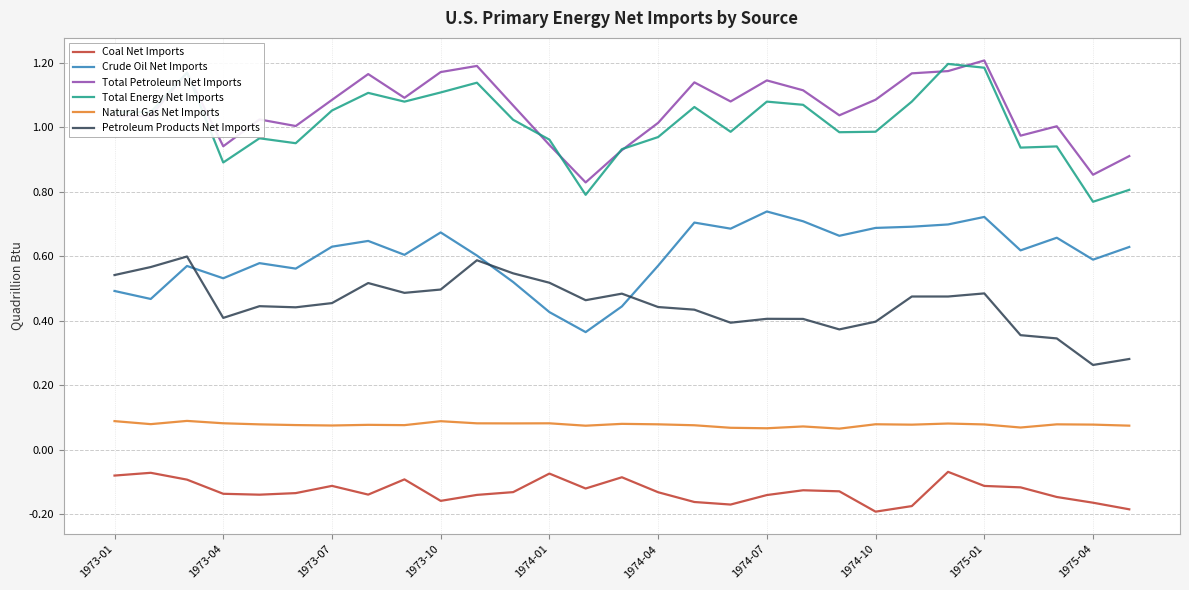

What are all the series names shown in the legend?

Coal Net Imports, Crude Oil Net Imports, Total Petroleum Net Imports, Total Energy Net Imports, Natural Gas Net Imports, Petroleum Products Net Imports